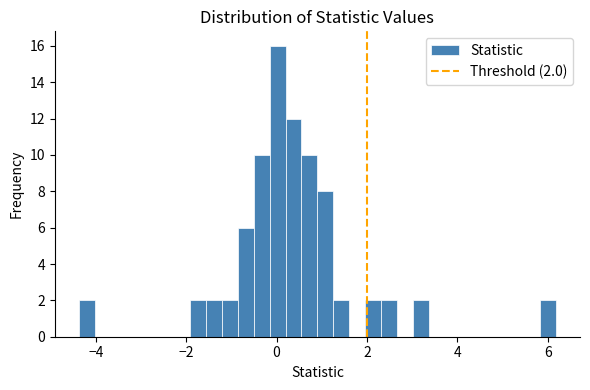

Read against the x-axis, roughly where is the centre of the tallest bar?

0.0